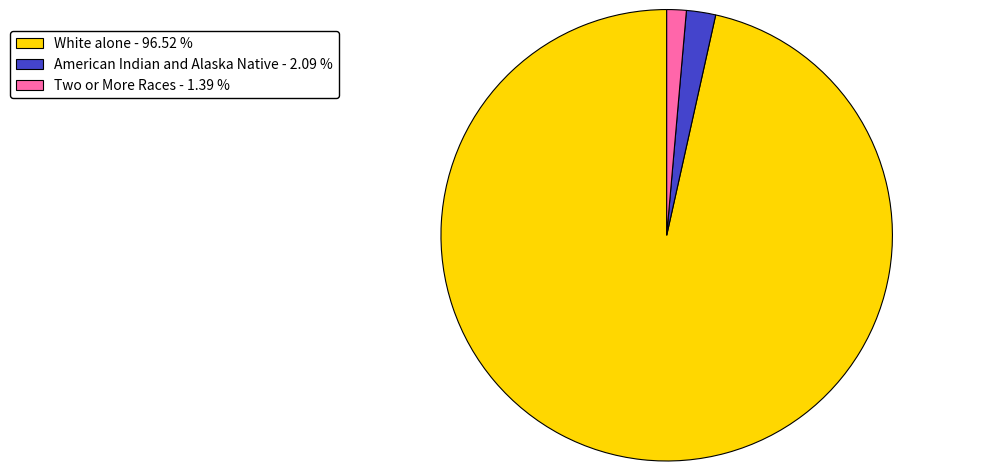

Does any single category account for the majority?

Yes